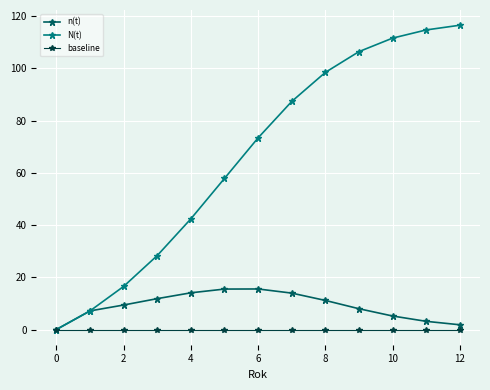

What is the difference between the maximum and second lowest values in the N(t) series?

109362.3